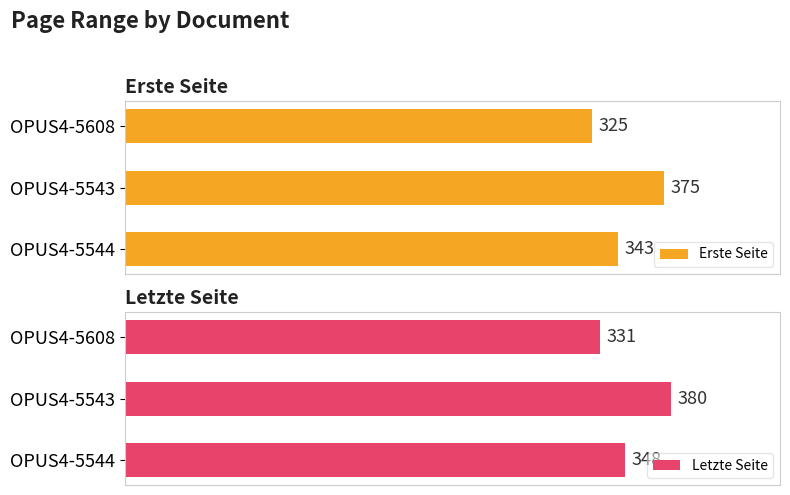

What is the minimum value for Erste Seite?

325